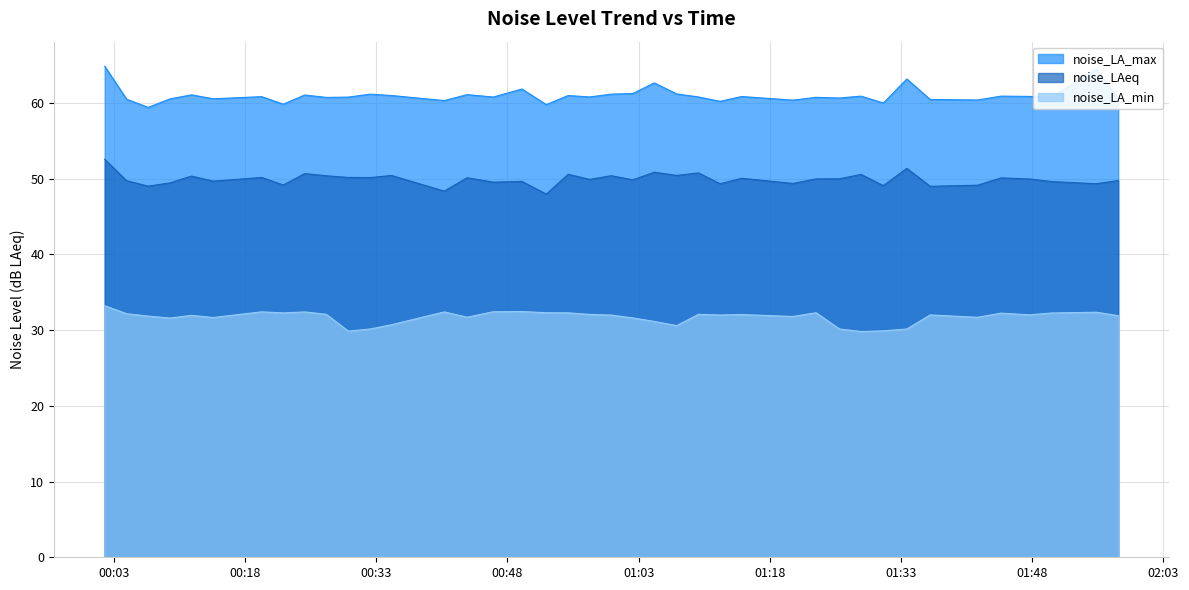

What is the total value across all series at 2023-02-26T01:20:39?

141.6